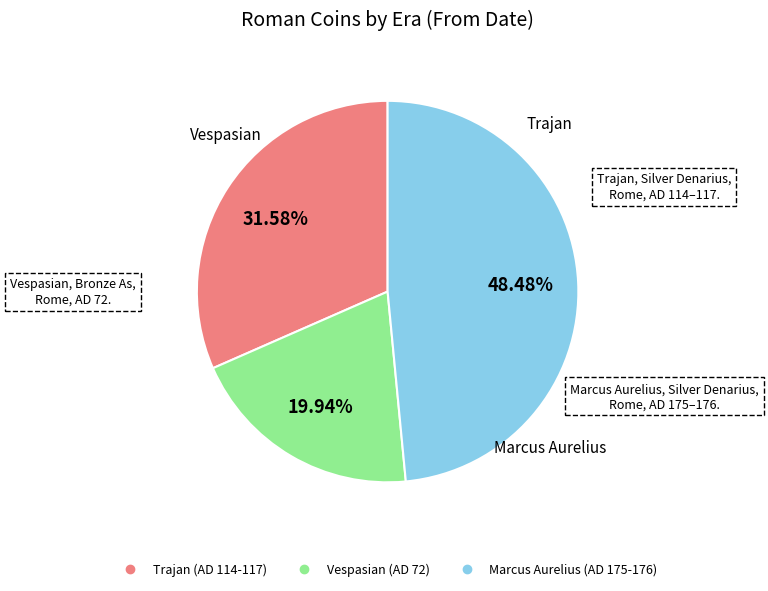

Which slice is the smallest?

Vespasian (AD 72)